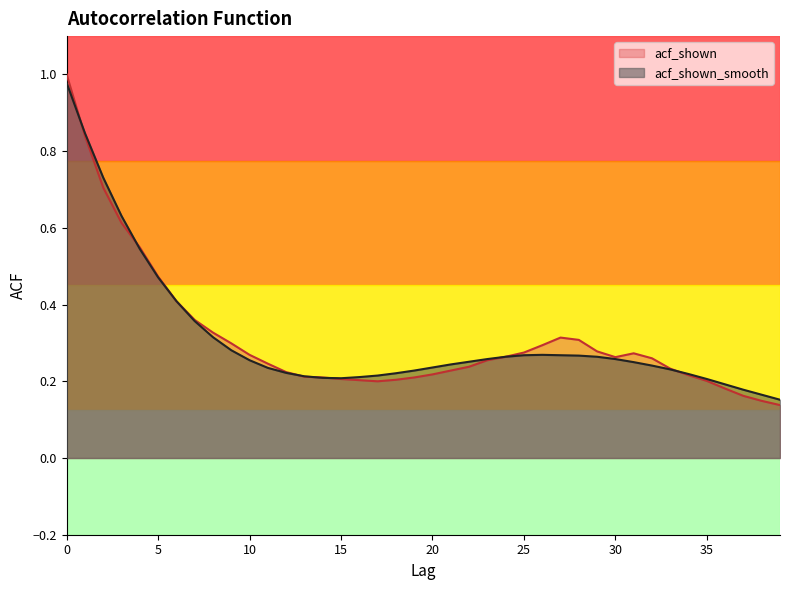

What is the smallest value displayed?

0.1